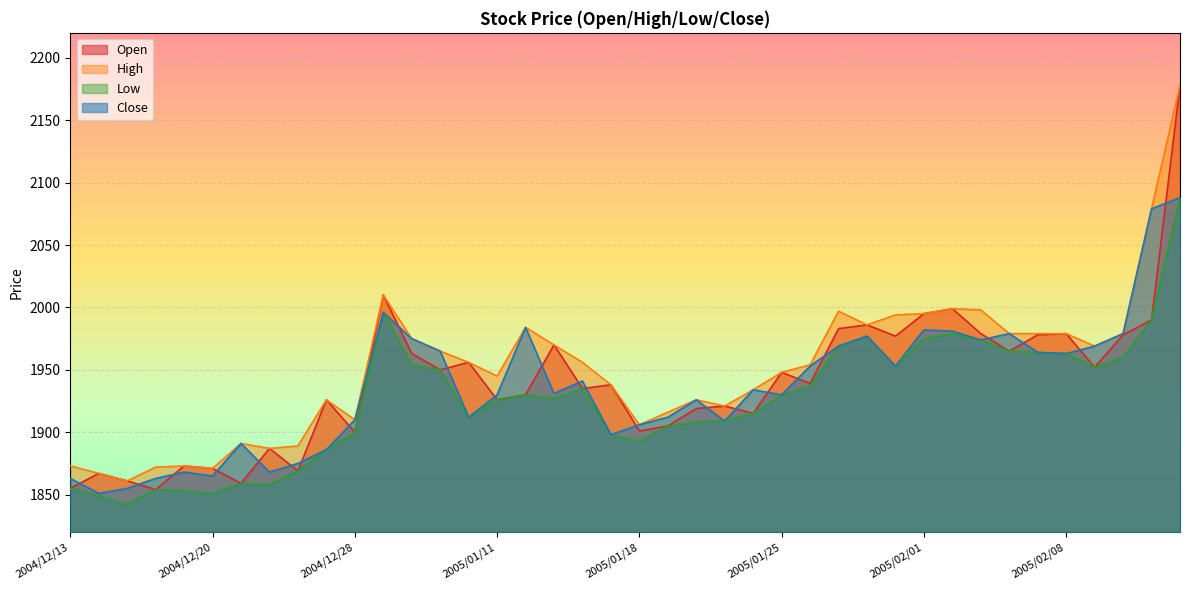

What is the highest value of the Close series?

2088